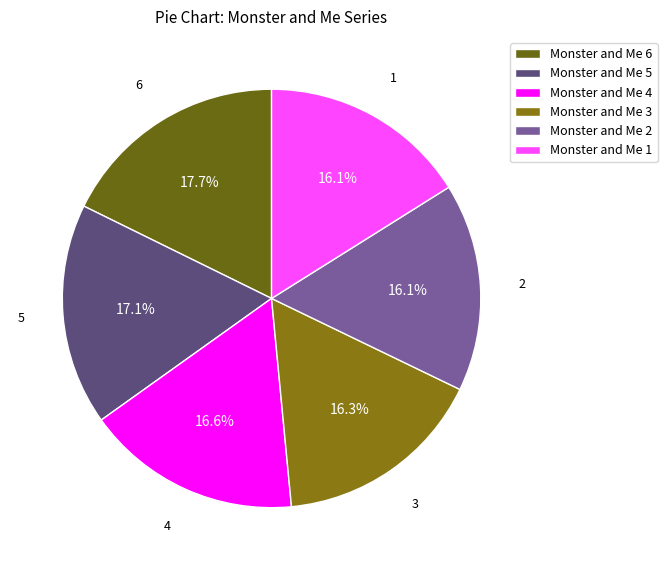

What percentage is the Monster and Me 3 slice, to the nearest percent?

16%